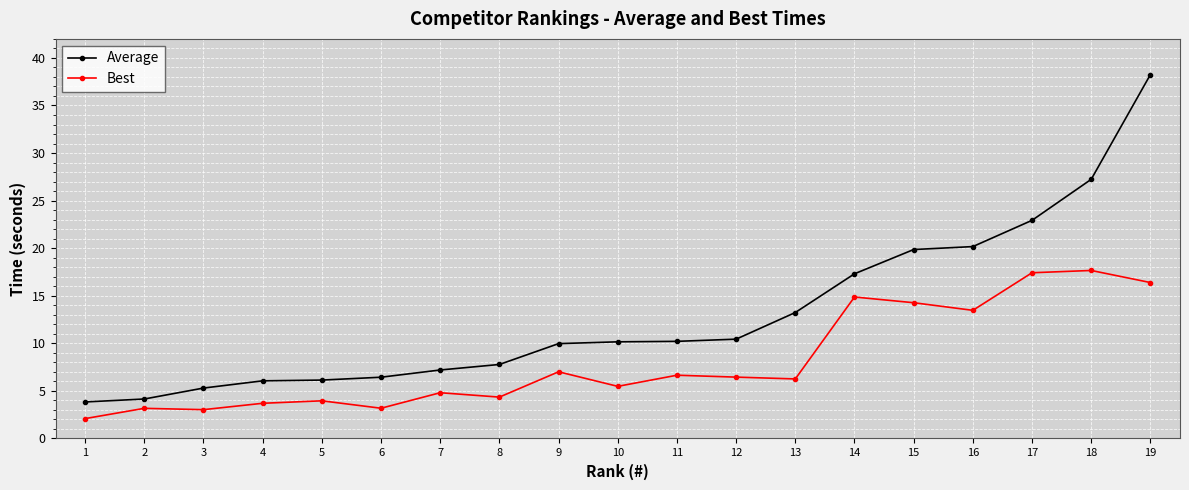

Rank the series at 3 from lowest to highest value.

Best, Average